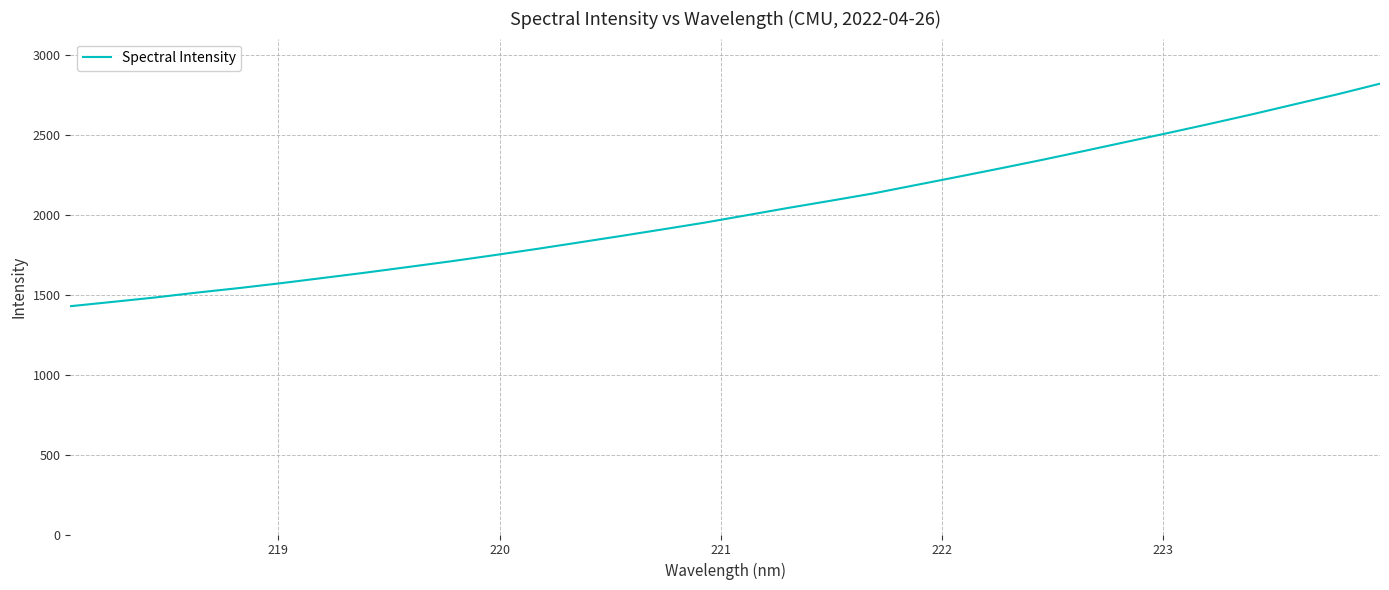

Does the chart display data point markers on the line(s)?

No